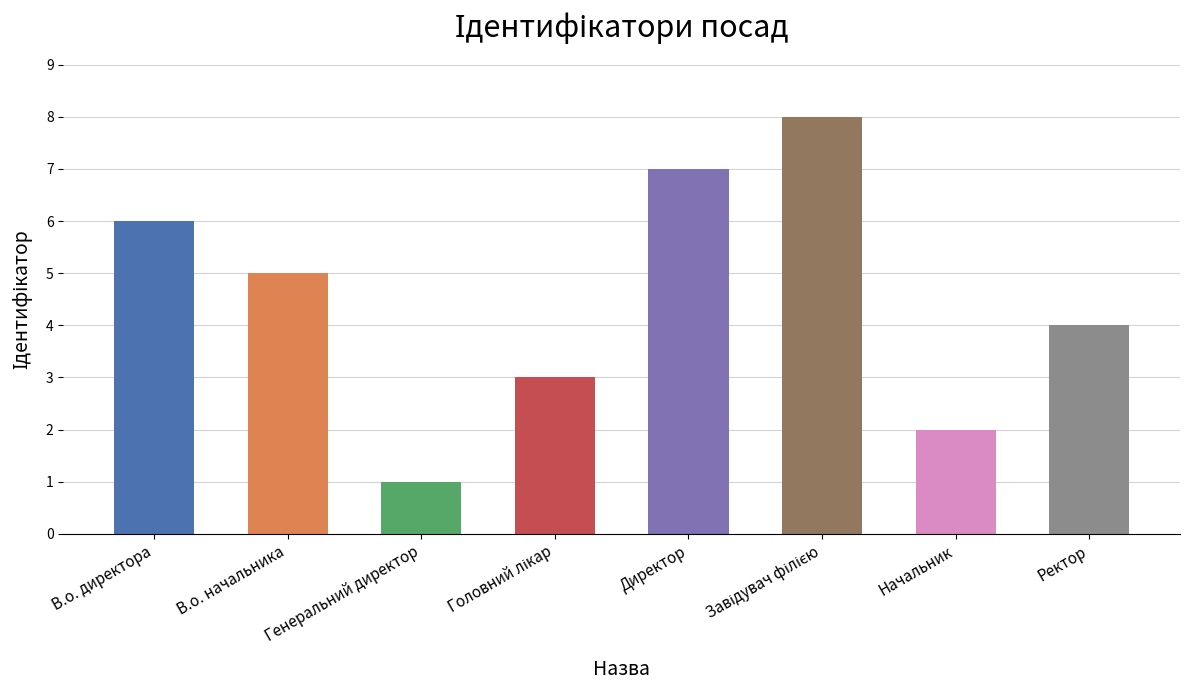

Between В.о. начальника and Генеральний директор, which is larger?

В.о. начальника